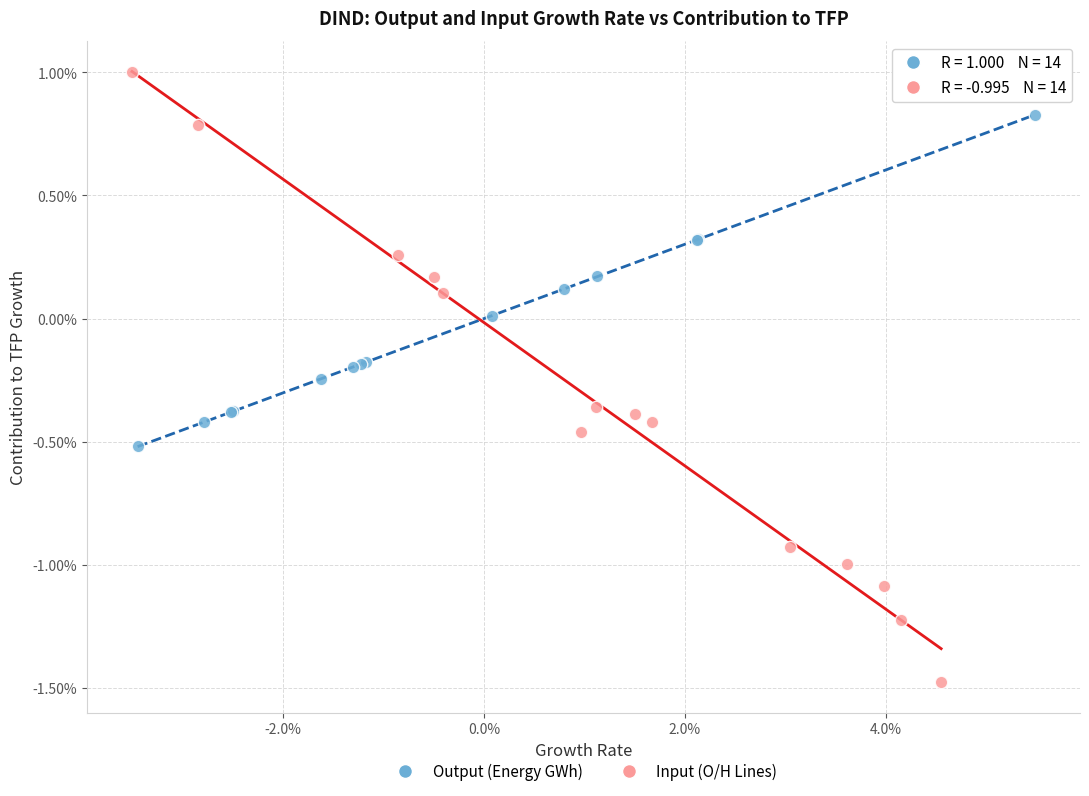

Which series has the widest spread of Y values?

Input (O/H Lines)